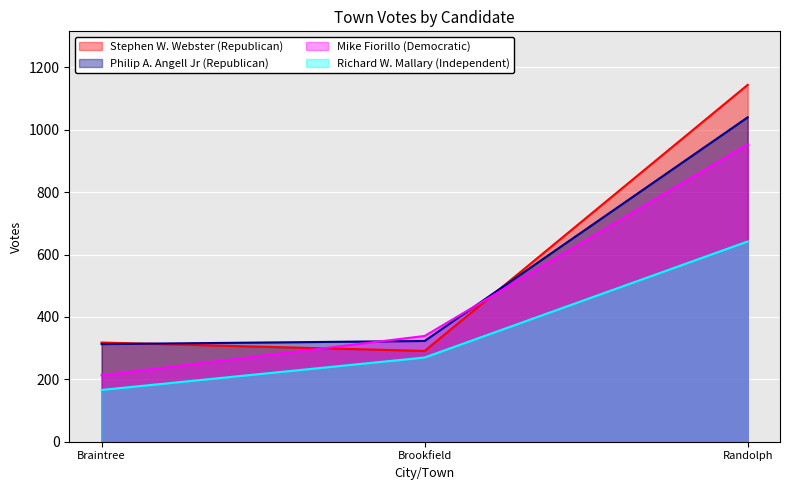

Which label corresponds to the largest value in the chart?

Randolph